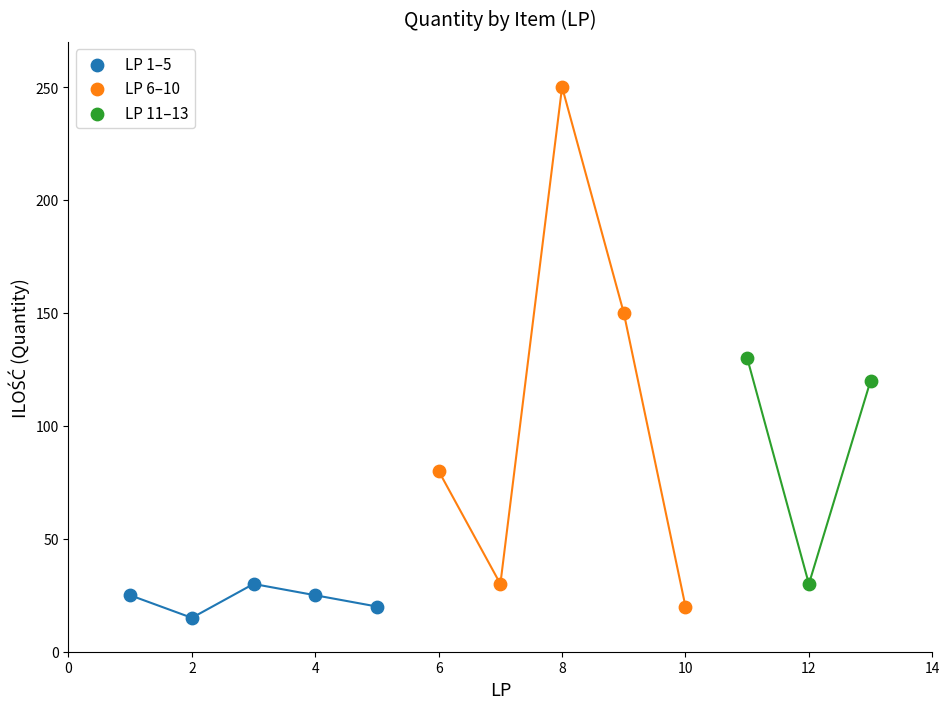

Which series reaches the maximum Y coordinate?

LP 6–10